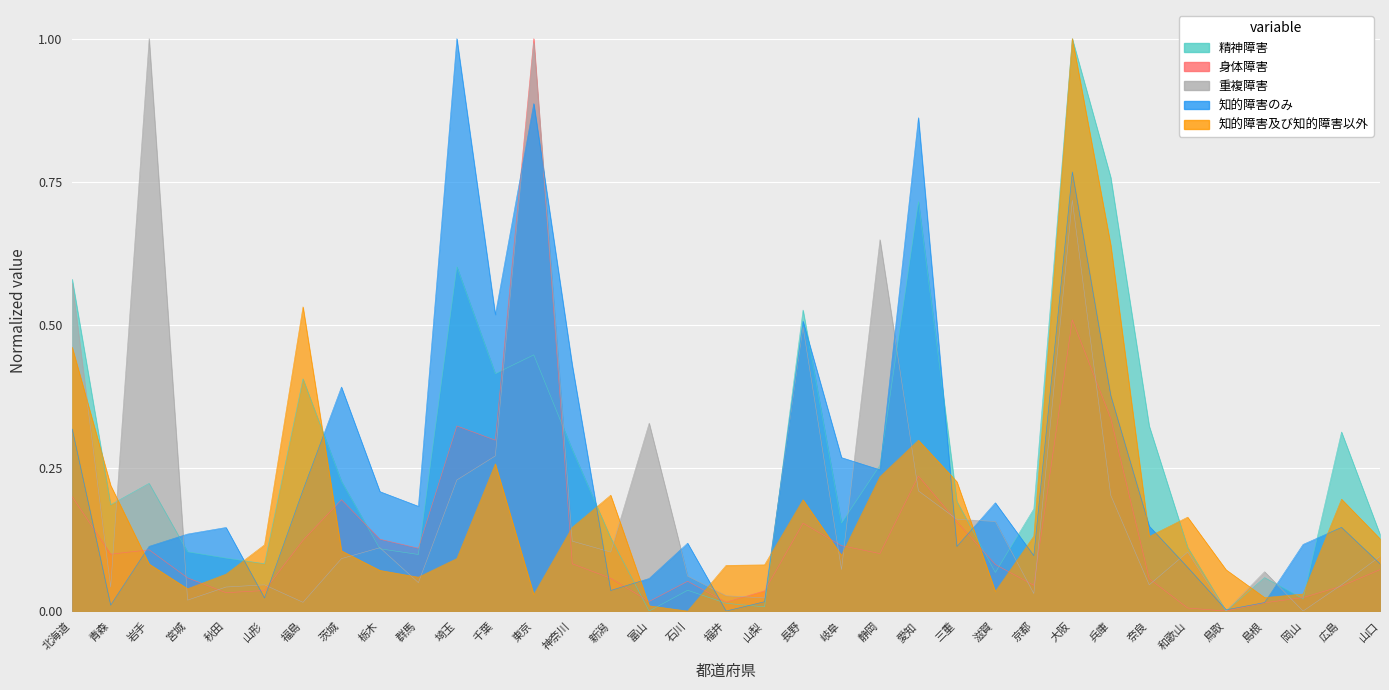

Where is the first local minimum for 知的障害のみ?

青森